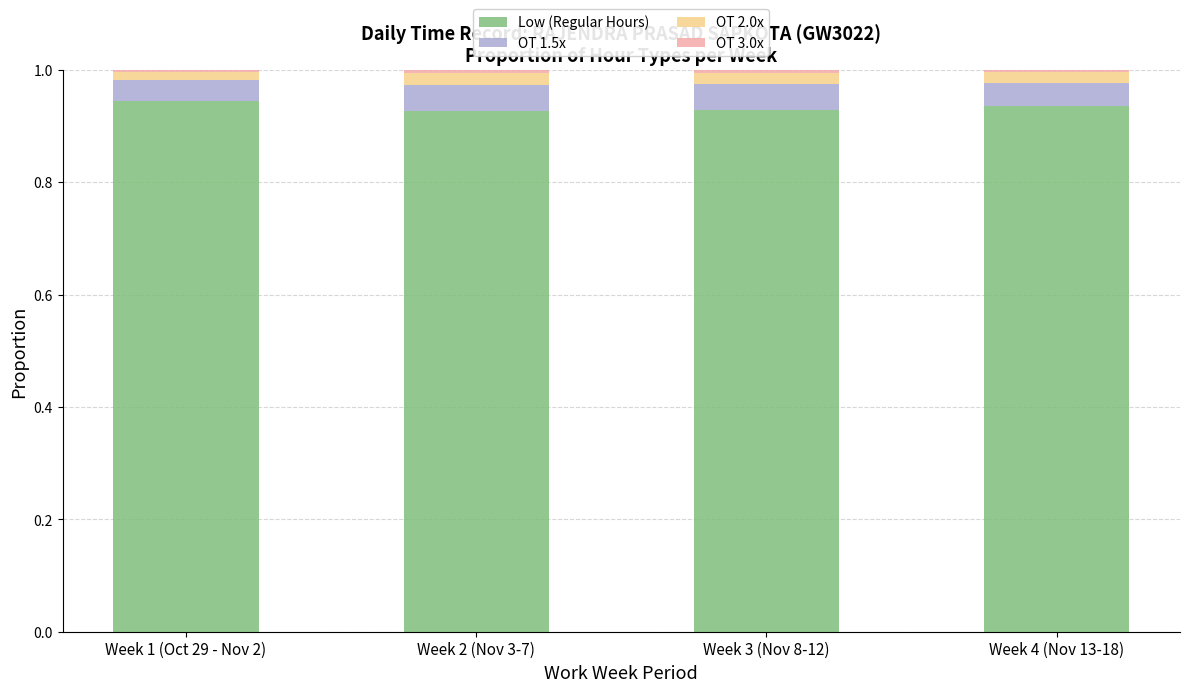

What is the sum of all Low (Regular Hours) values?

3.7